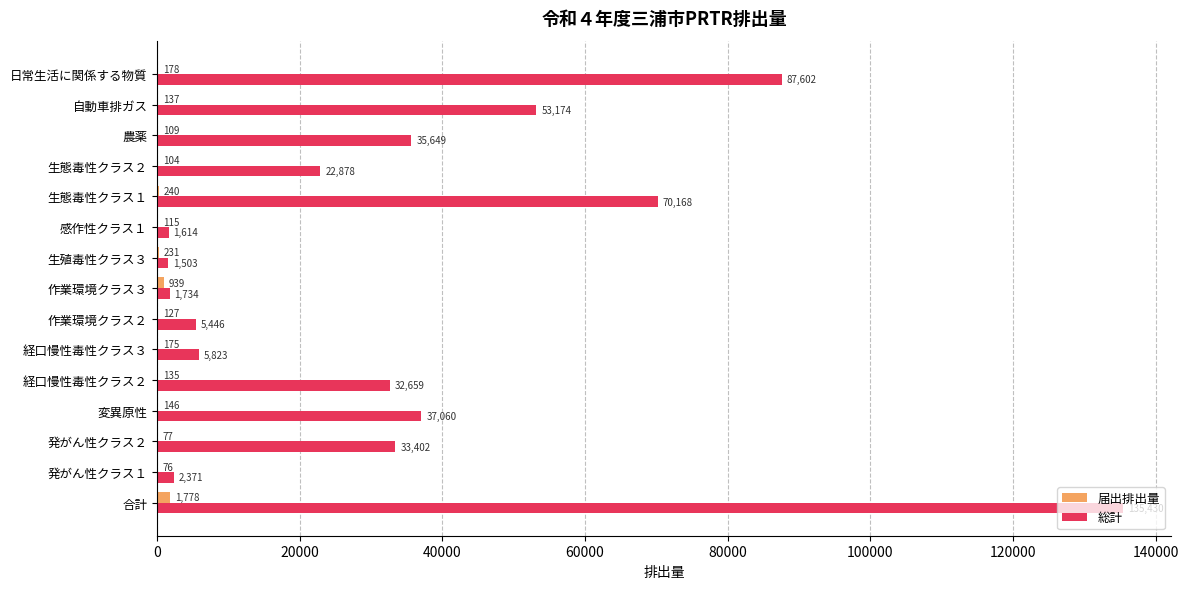

How many series are shown in this chart?

2